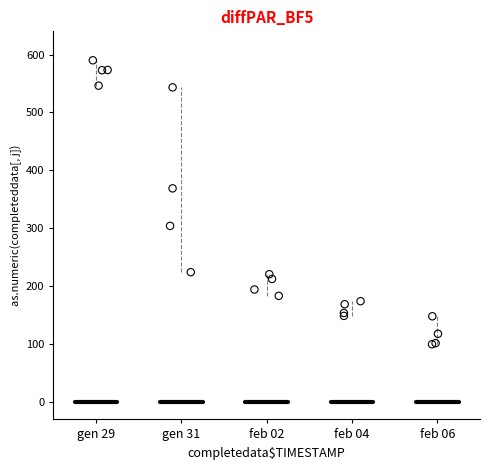

What Y value in the scatter plot is closest to 344?

368.9